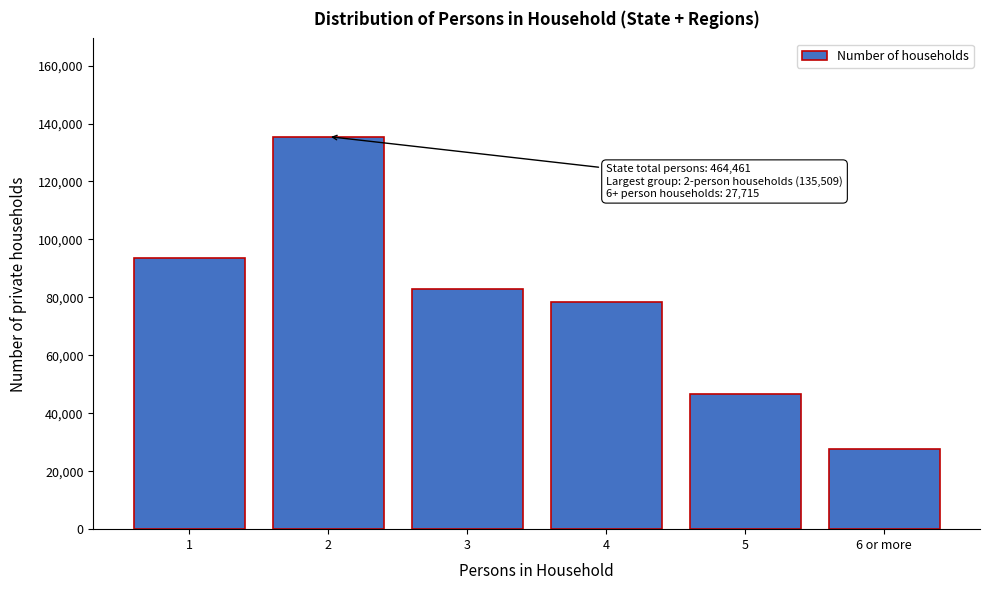

Reading right to left, list all the values displayed in this chart.

6 or more=27715	5=46628	4=78255	3=82838	2=135509	1=93516